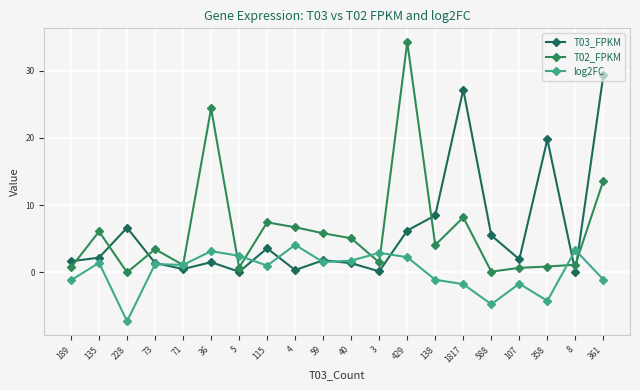

Does the chart have visible grid lines?

Yes